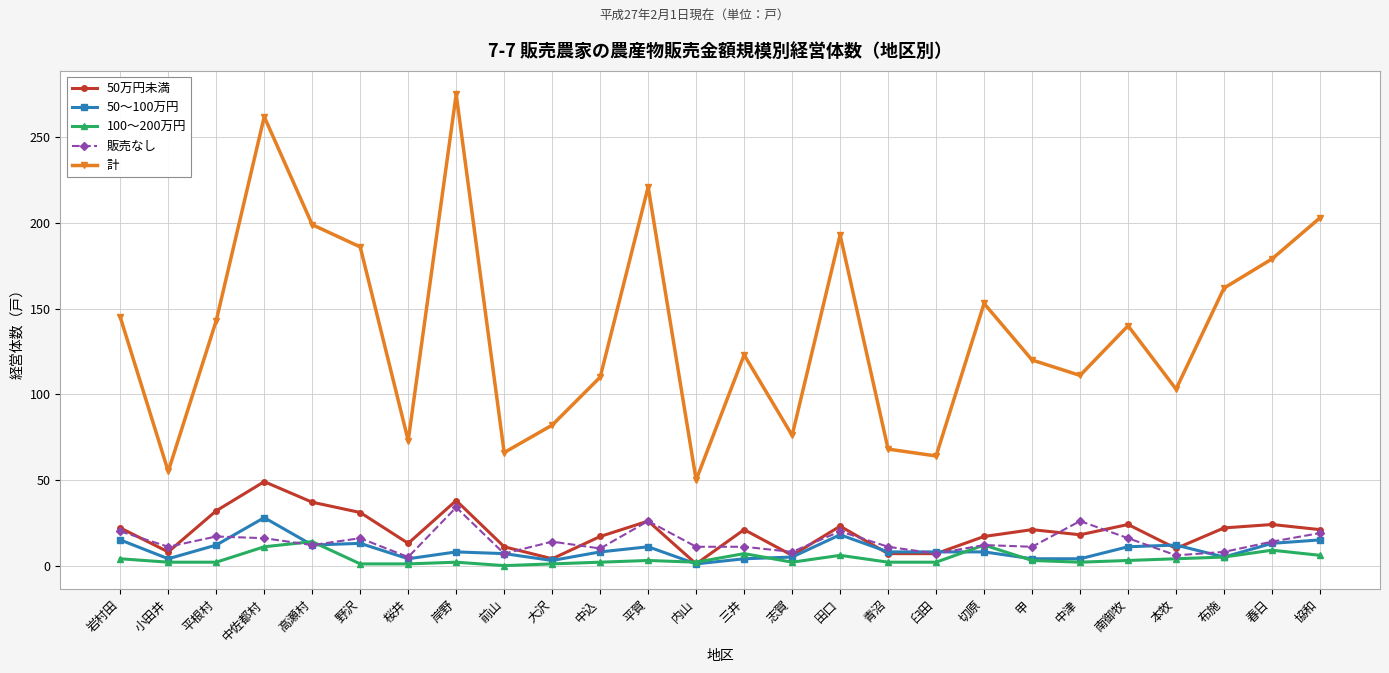

What is the difference between the 50〜100万円 values at 前山 and 高瀬村?

5